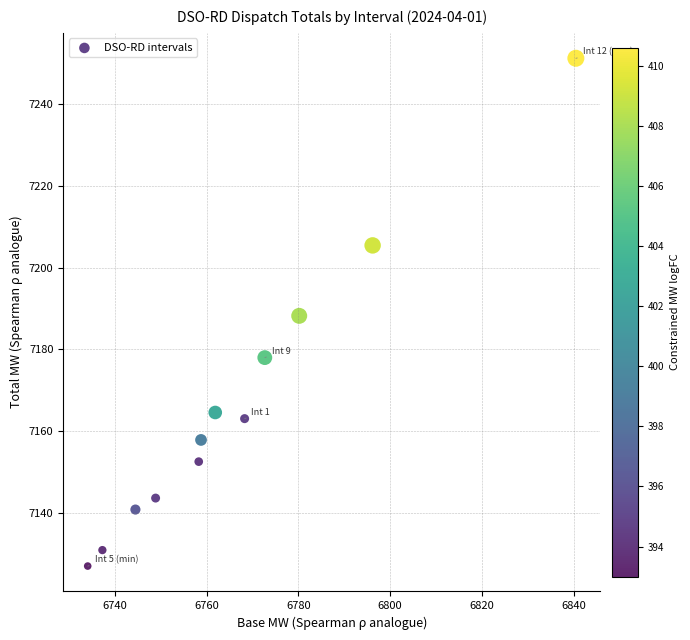

What is the range of X values (max minus min)?

106.4